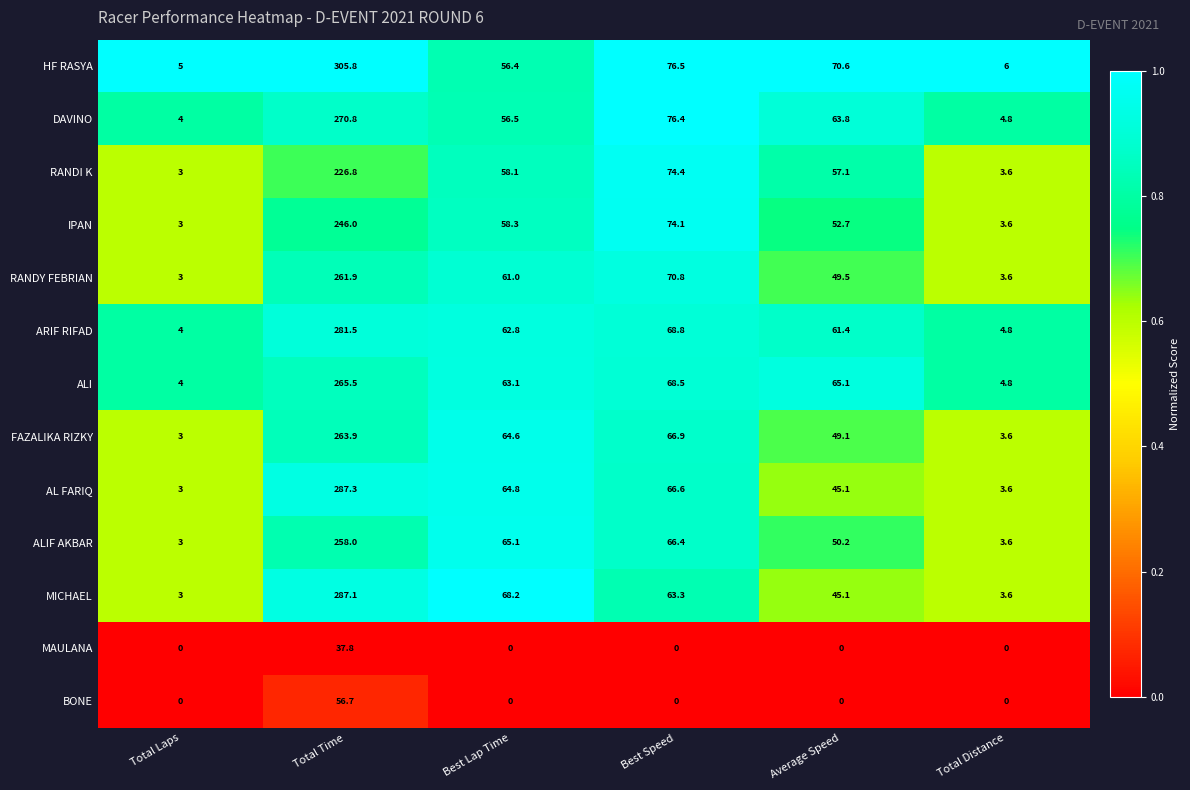

True or false: MAULANA has a value of -22.1 at Total Distance.

False